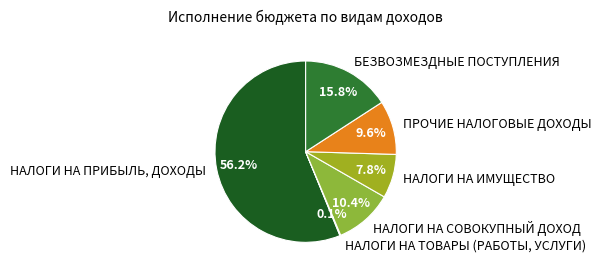

Do НАЛОГИ НА ПРИБЫЛЬ, ДОХОДЫ and НАЛОГИ НА ИМУЩЕСТВО together represent more than half of the pie?

Yes